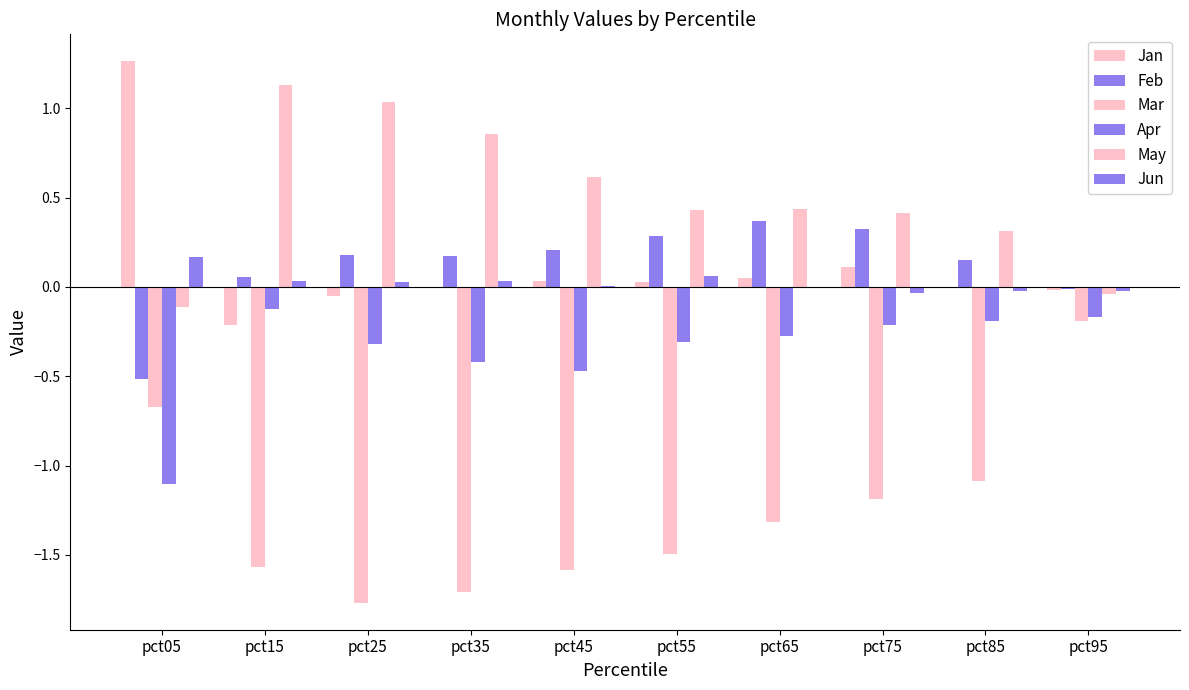

Count the number of categories in the chart.

10